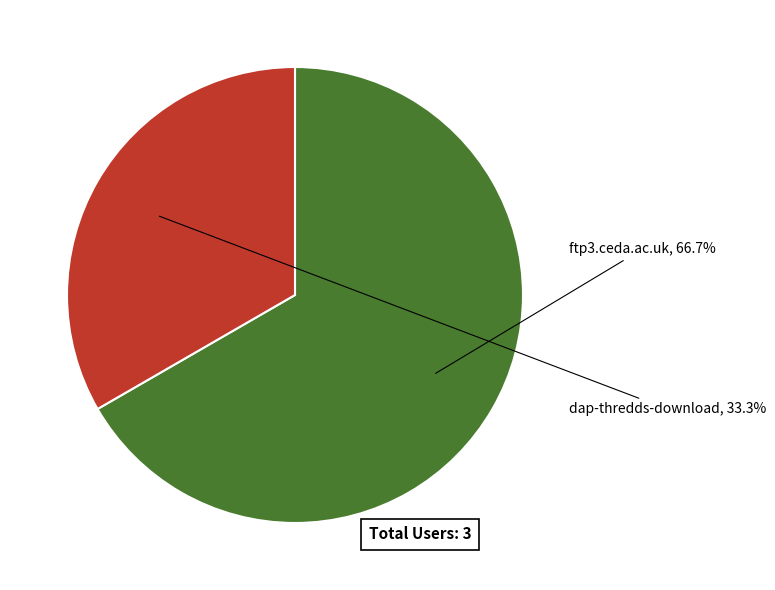

Rank the categories by value from highest to lowest.

ftp3.ceda.ac.uk, dap-thredds-download